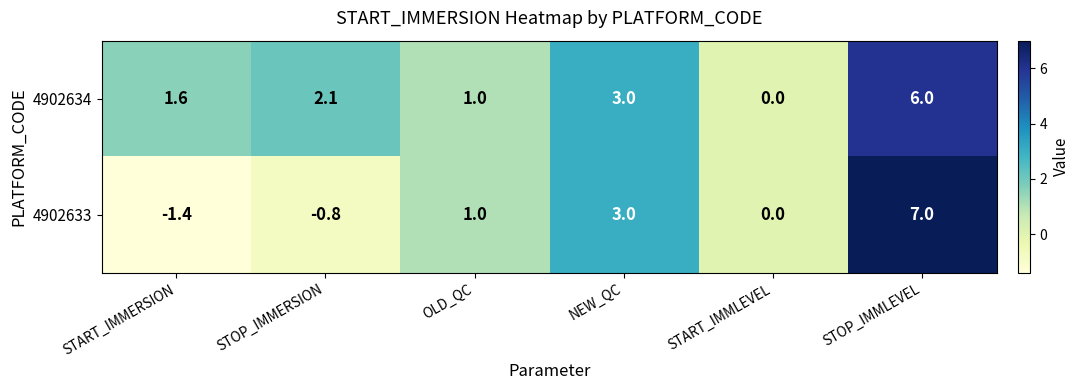

How many distinct data groups are displayed?

2